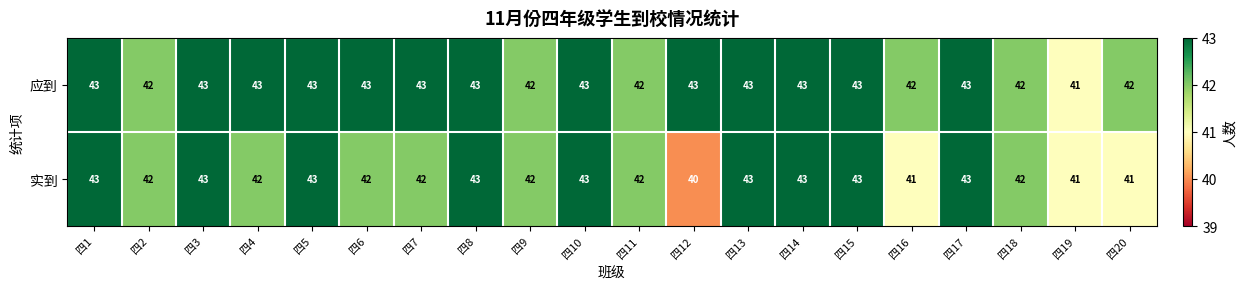

True or false: 应到 has a value of 43 at 四10.

True